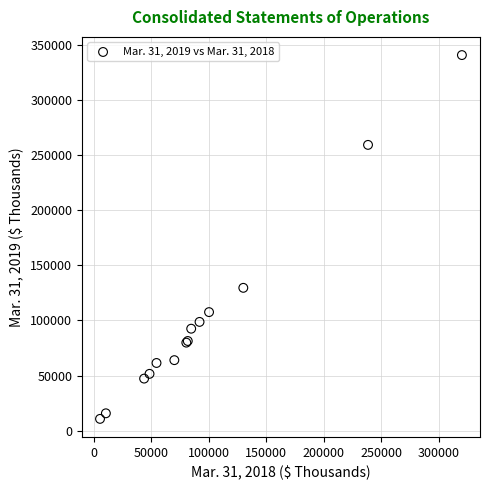

What Y value in the scatter plot is closest to 175665?

129577